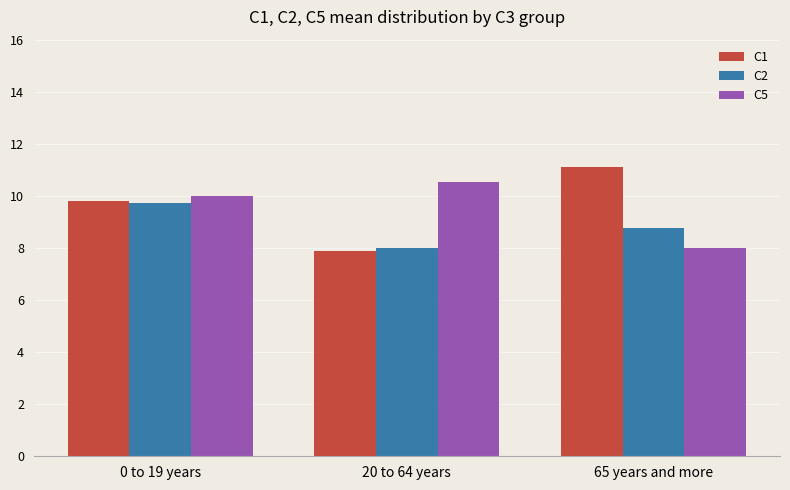

What position from the right is 0 to 19 years?

3